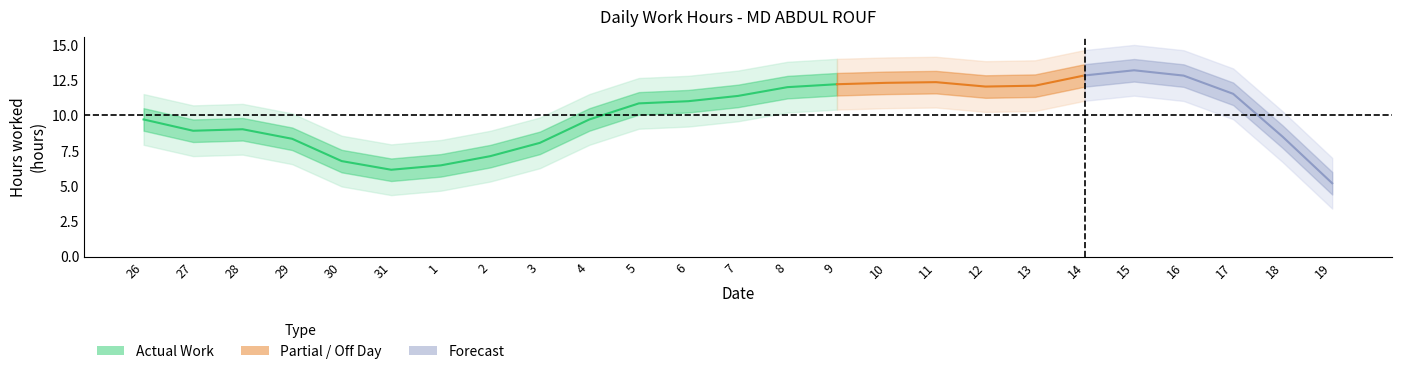

What is the sum of all values?

251.0